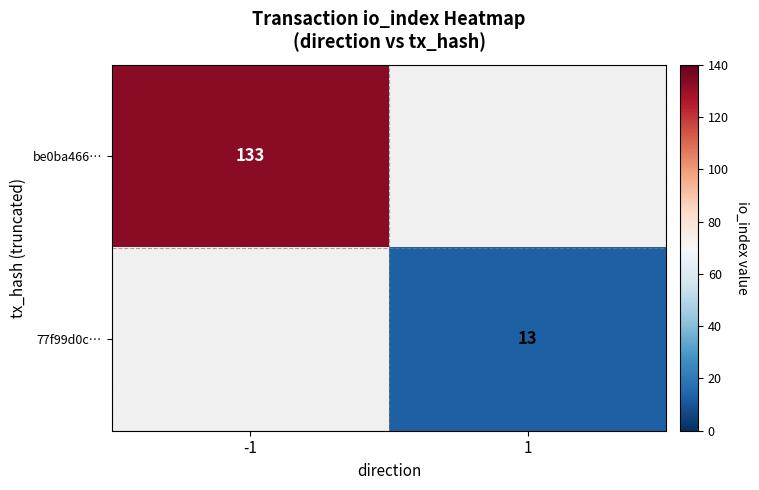

True or false: 77f99d0c… has a value of 18 at 1.

False